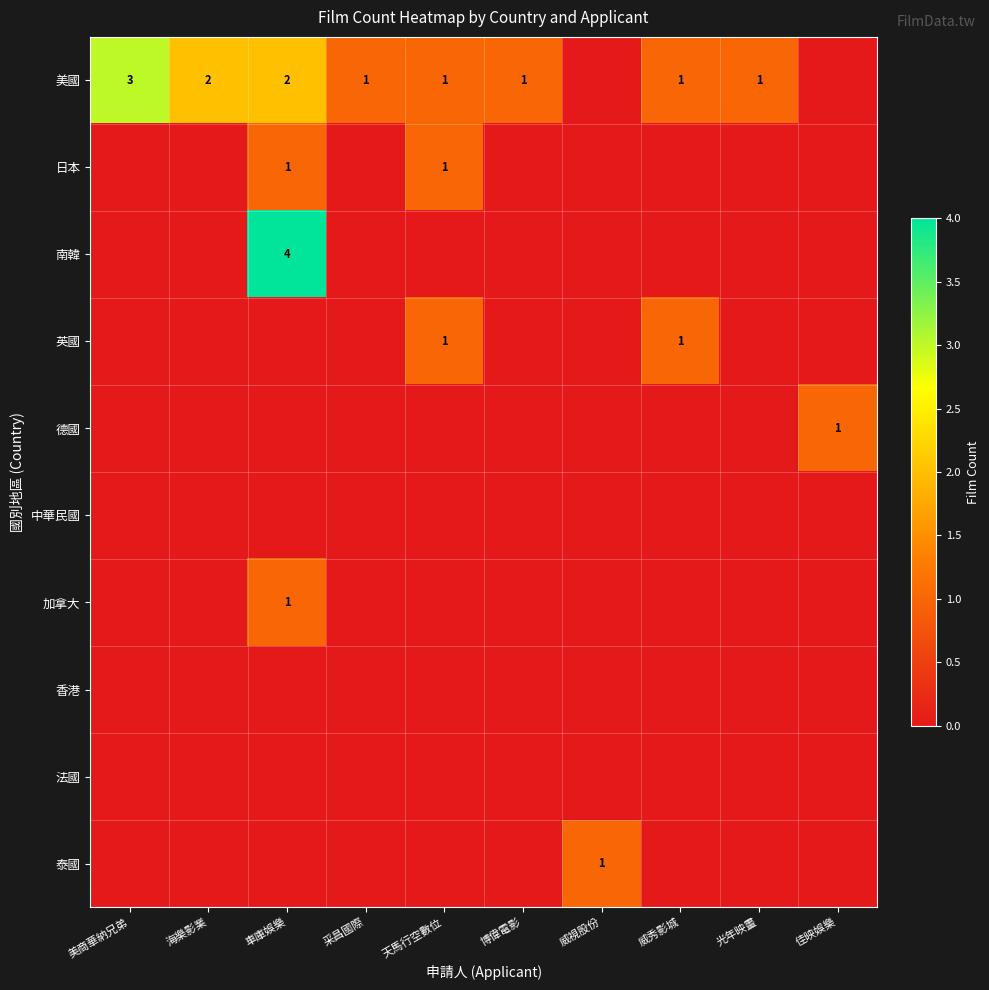

Between 佳映娛樂 and 天馬行空數位, which is larger?

天馬行空數位